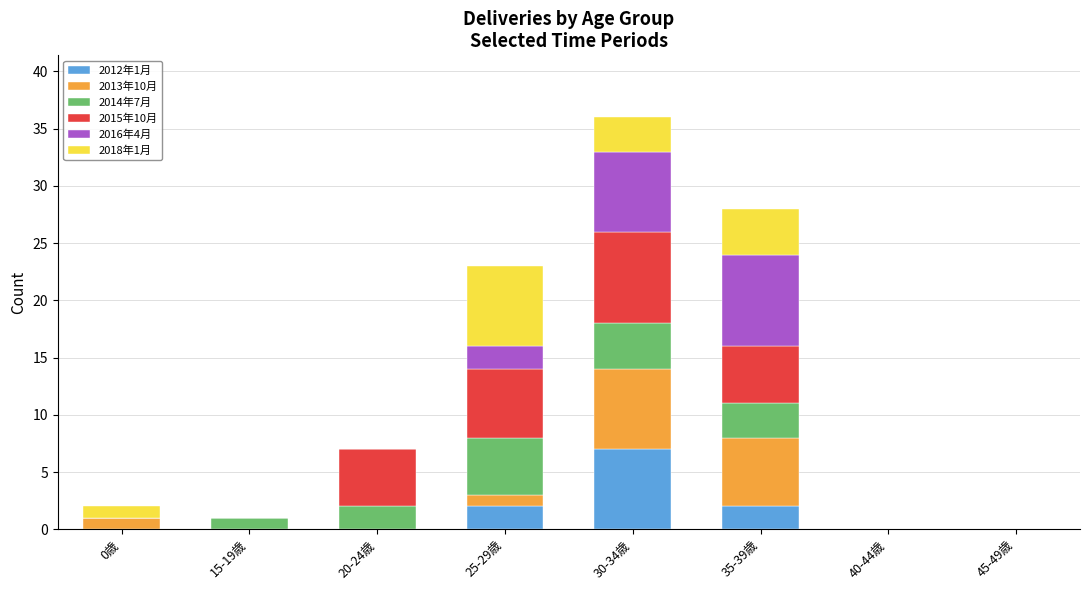

What is the total value across all series at 35-39歳?

28